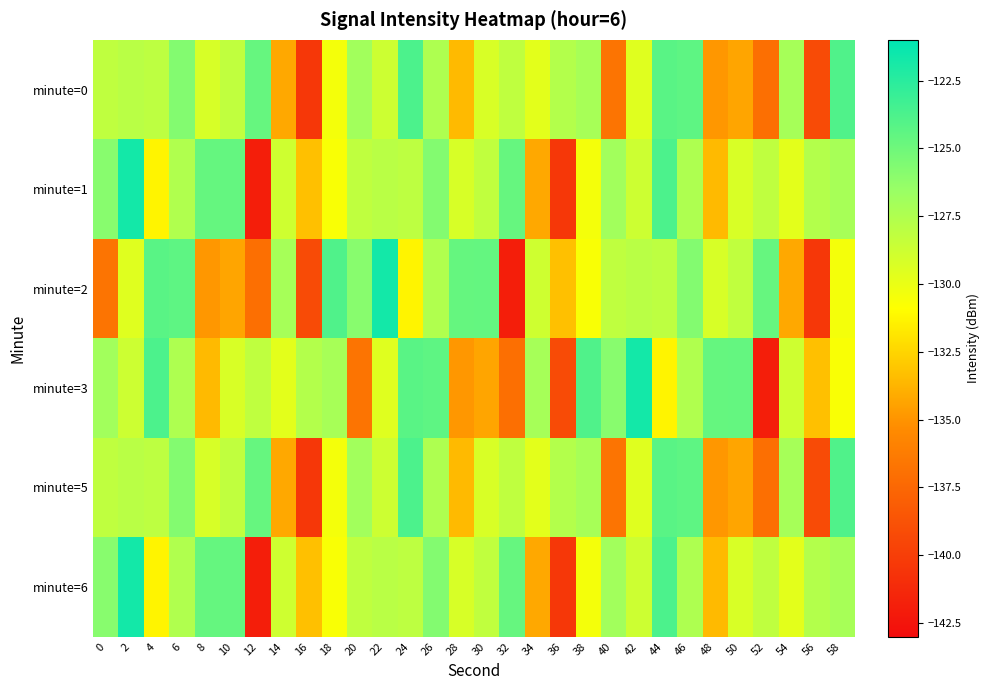

At 22, list the series in order from largest to smallest.

minute=2, minute=1, minute=6, minute=0, minute=5, minute=3